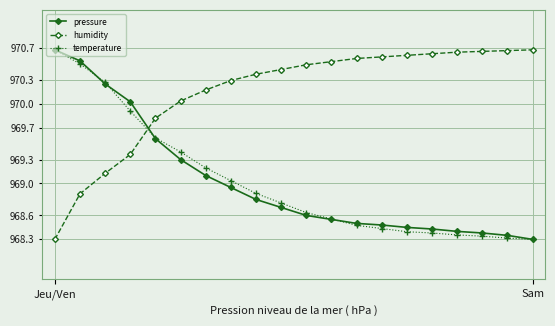

How many times do temperature and humidity cross each other?

1